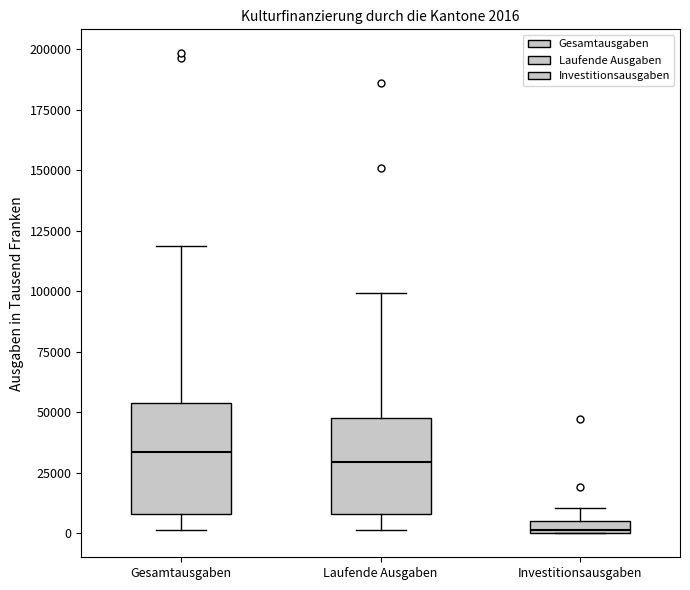

Which box is the tallest, from its lower edge to its upper edge?

Gesamtausgaben